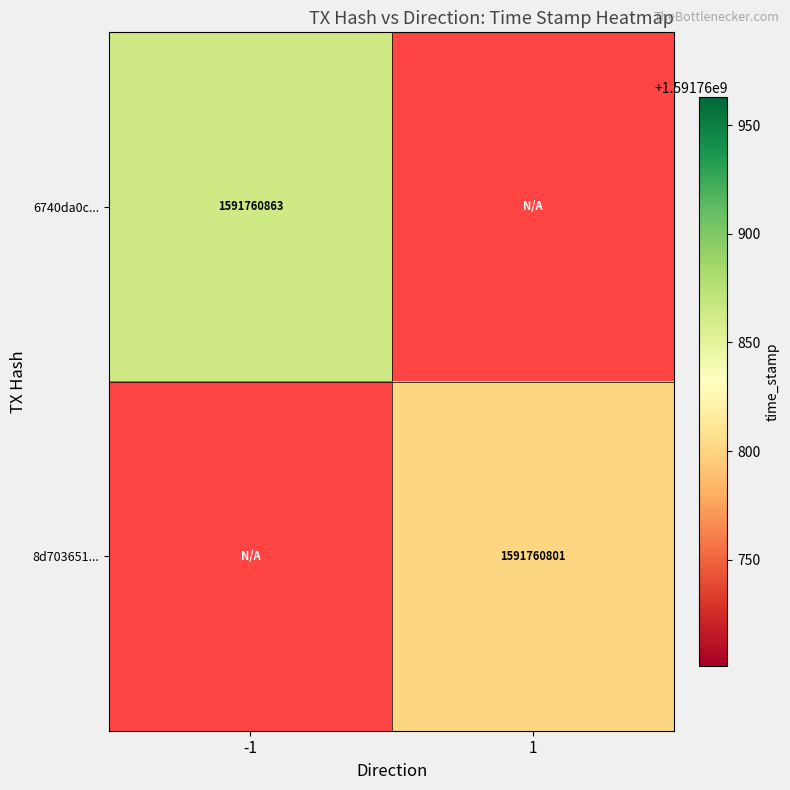

Which series has the largest total across all categories?

6740da0c5520b23a96db491ab8aca6ae2f868c0